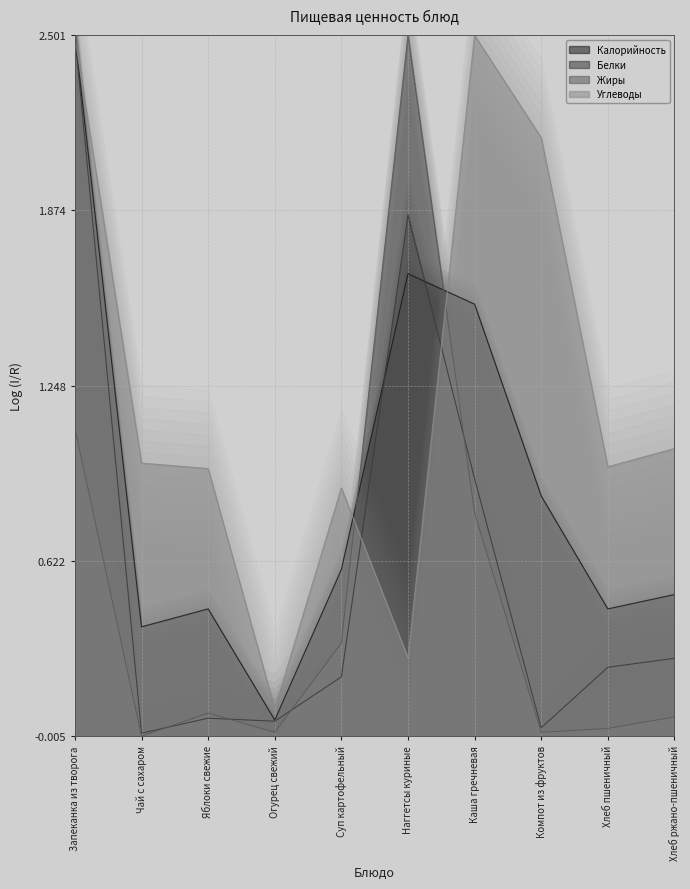

What position from the left is Хлеб пшеничный?

9